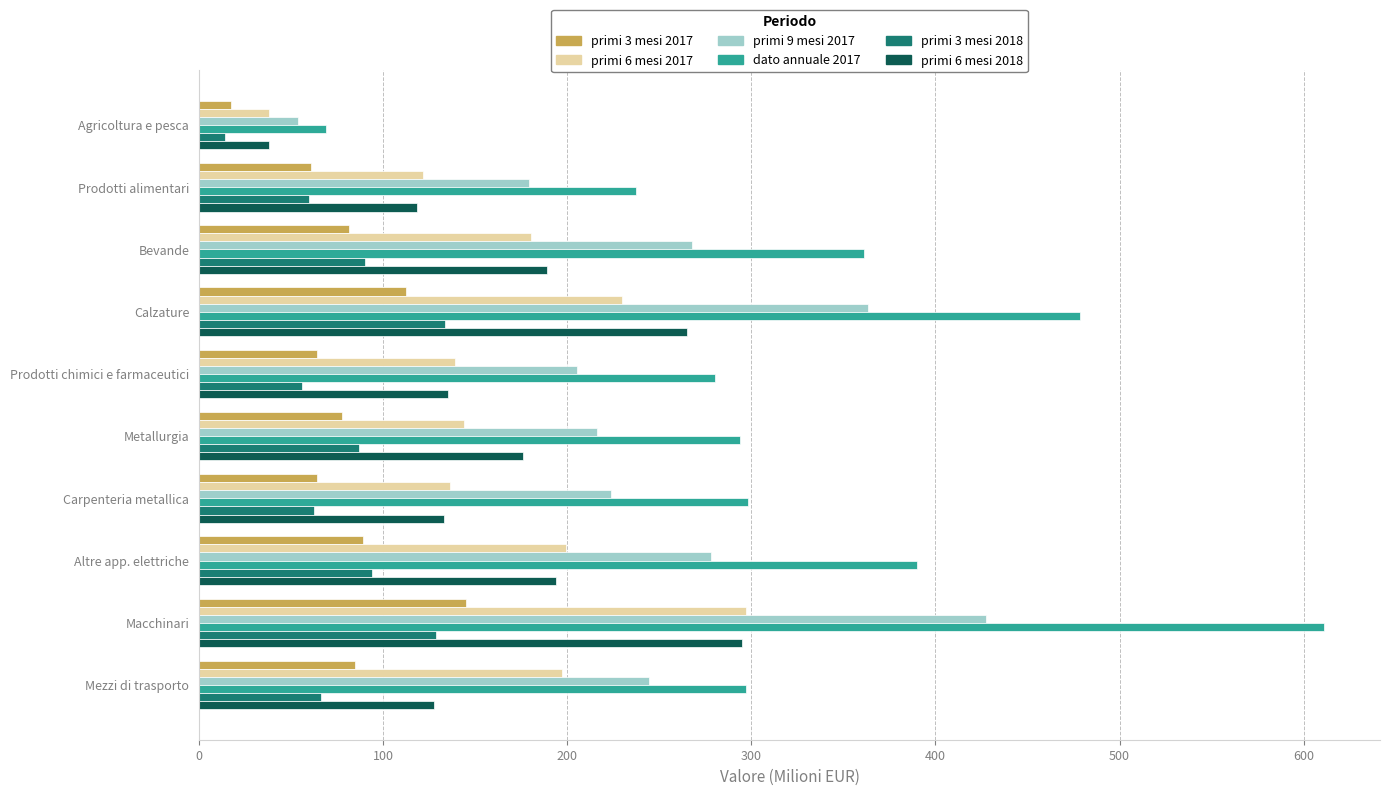

Between Prodotti chimici e farmaceutici and Macchinari, which series saw the biggest shift?

dato annuale 2017